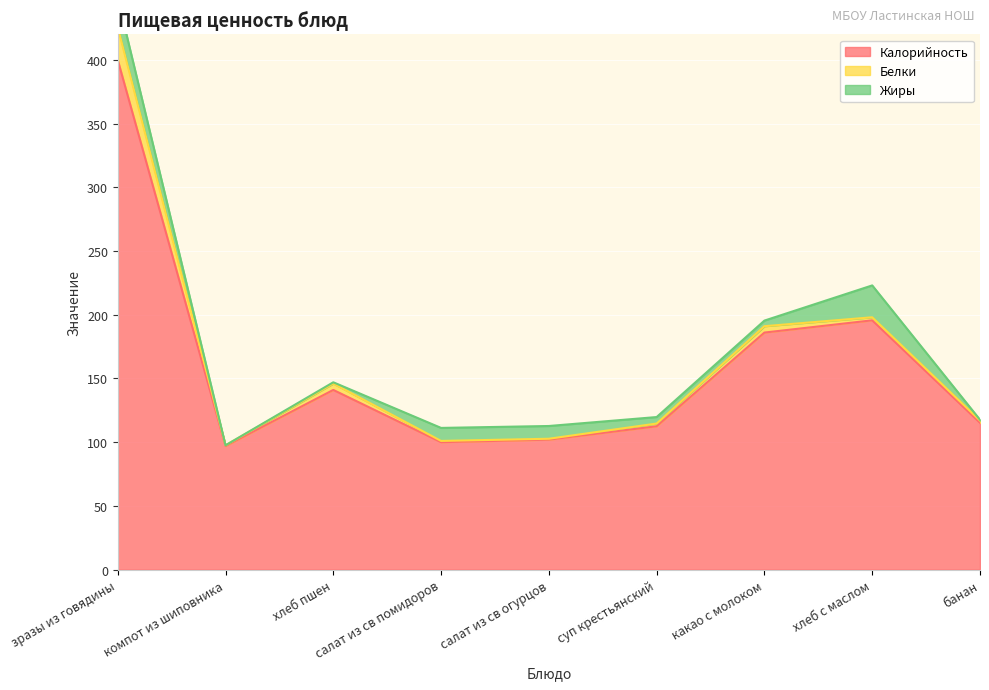

What is the sum of all Белки values?

44.2